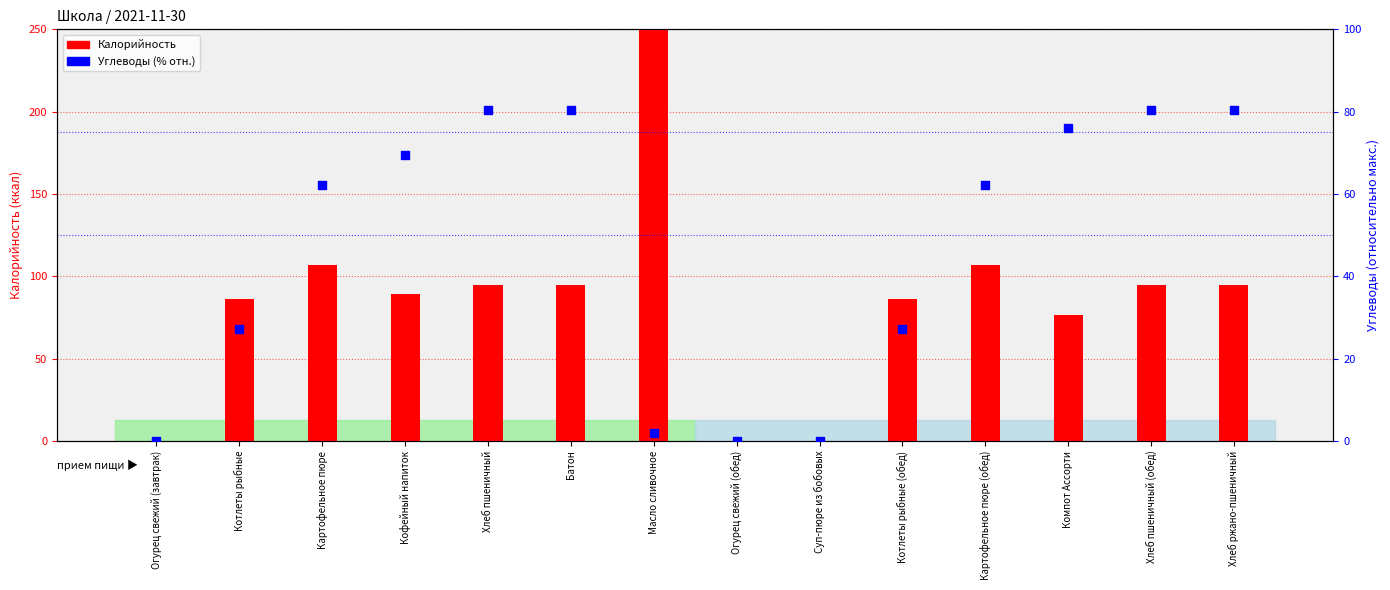

Is the value of Углеводы (% отн.) at Хлеб пшеничный greater than the value of Калорийность at Масло сливочное?

No